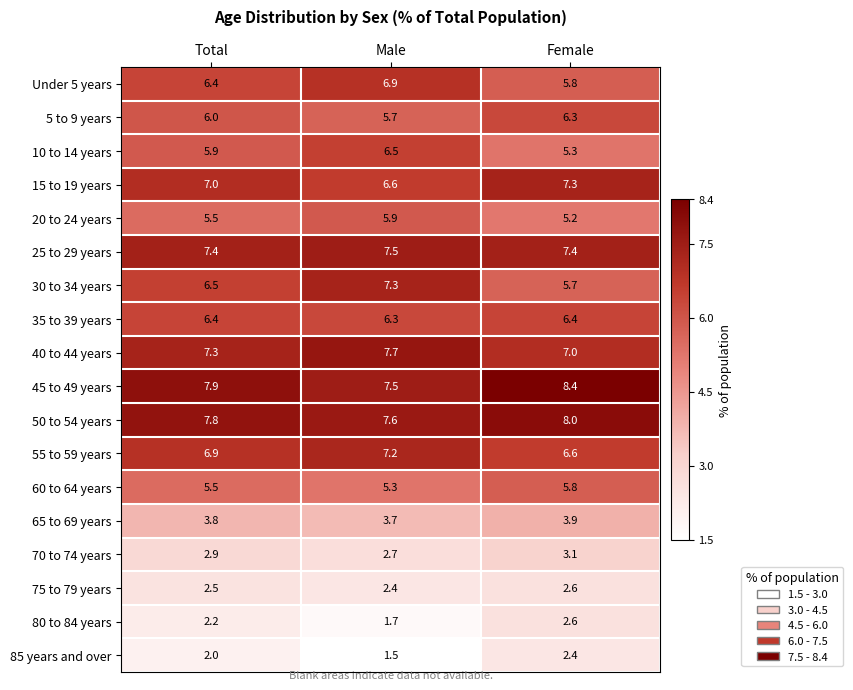

What is the sum of the 45 to 49 years values at Male and Female?

15.9